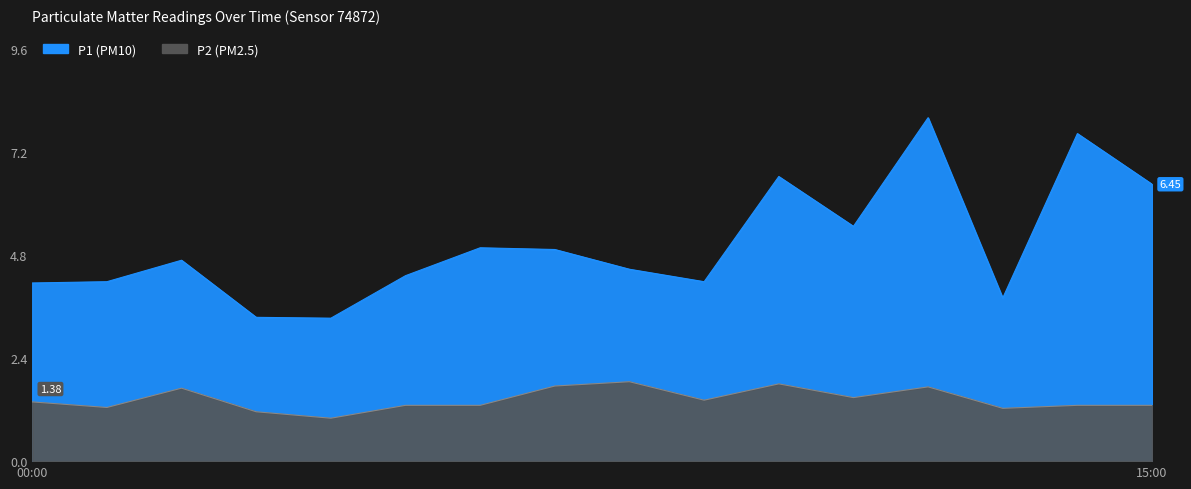

What is the sum of all P2 values?

22.9